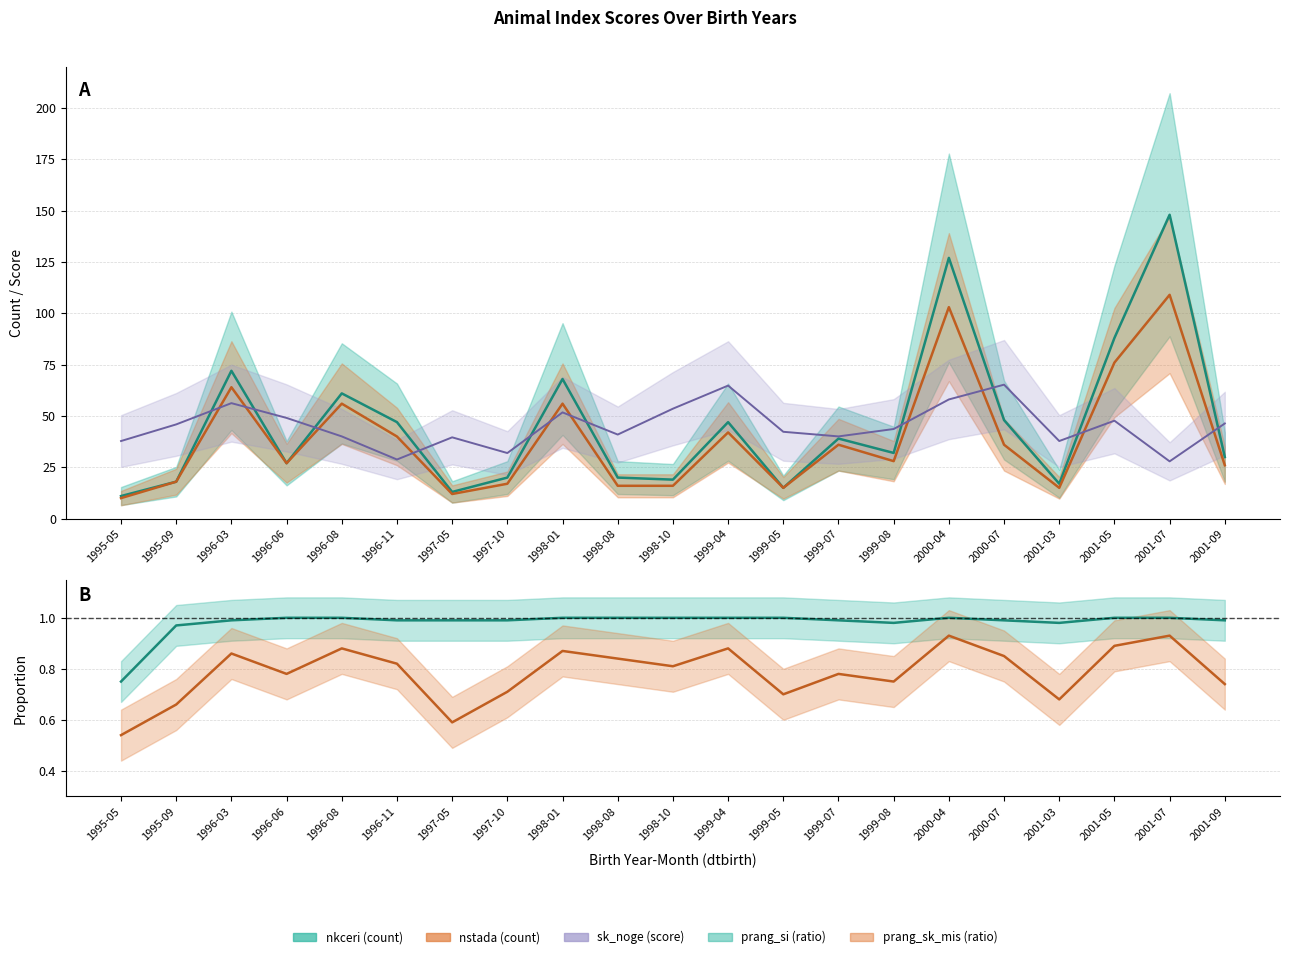

Between which two adjacent categories do sk_noge and nkceri first intersect?

1995-09 and 1996-03